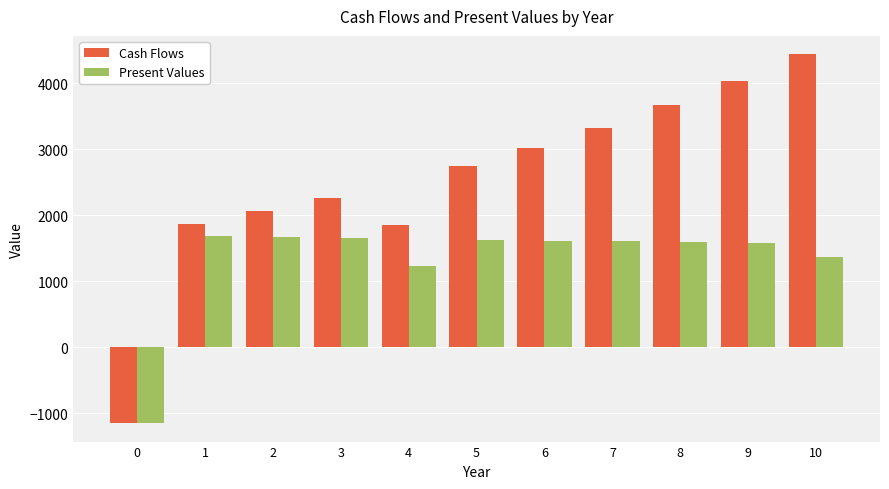

What is the lowest value of the Present Values series?

-1150.0